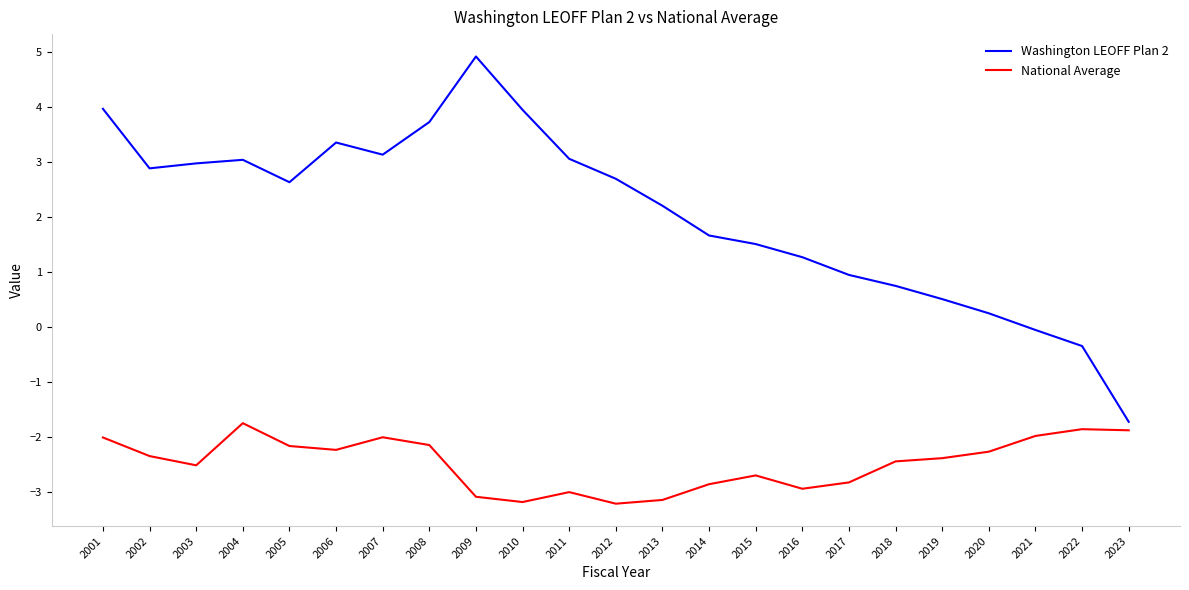

What is the difference between the maximum and minimum values in the Washington LEOFF Plan 2 series?

6.6